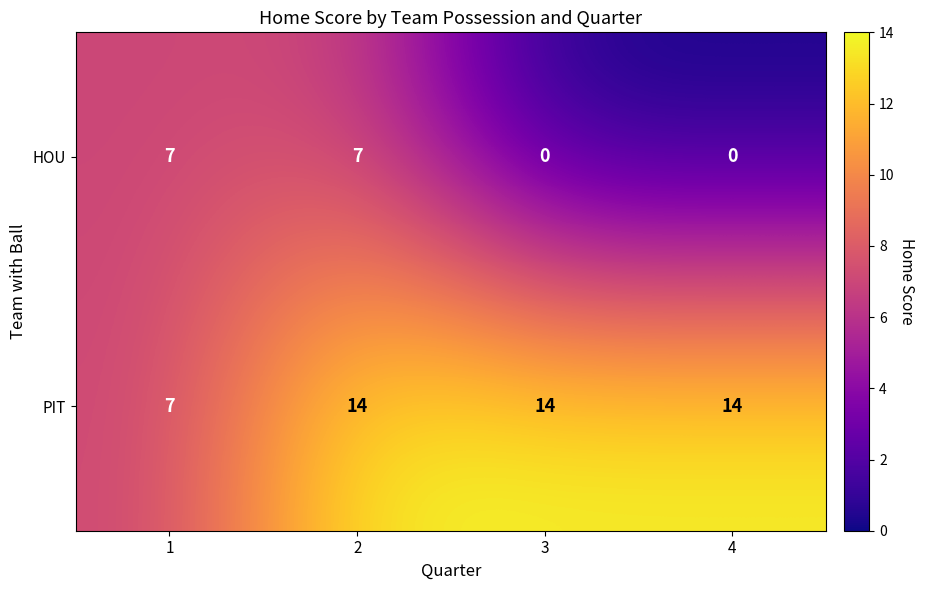

What is the difference between the maximum and minimum values in the HOU series?

7